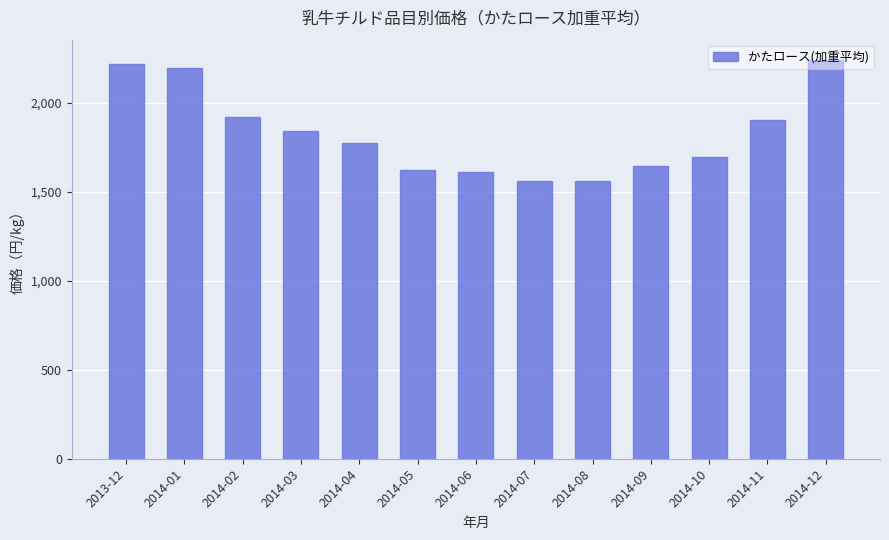

Is it true that the value at 2014-05 is 385.4?

False